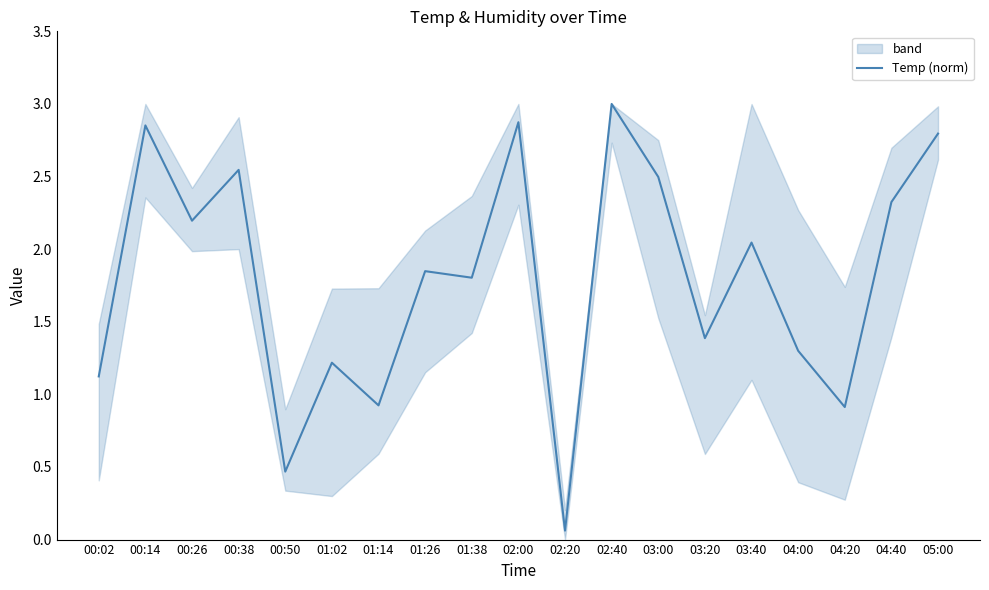

True or false: the data shows 1.2 at 01:02.

True